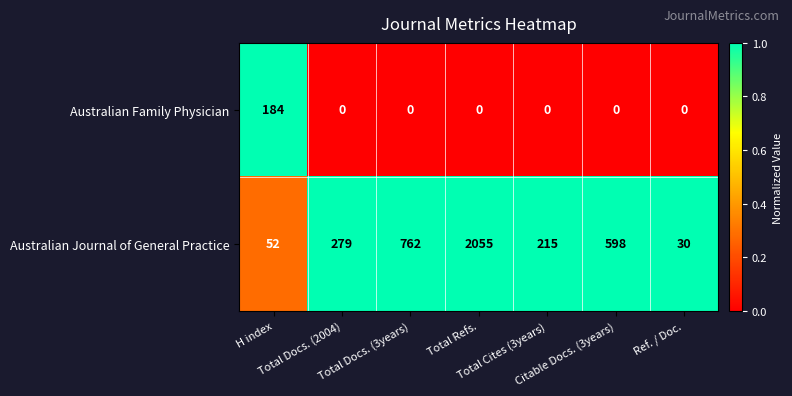

Rank the series by their average value, from highest to lowest.

Australian Journal of General Practice, Australian Family Physician